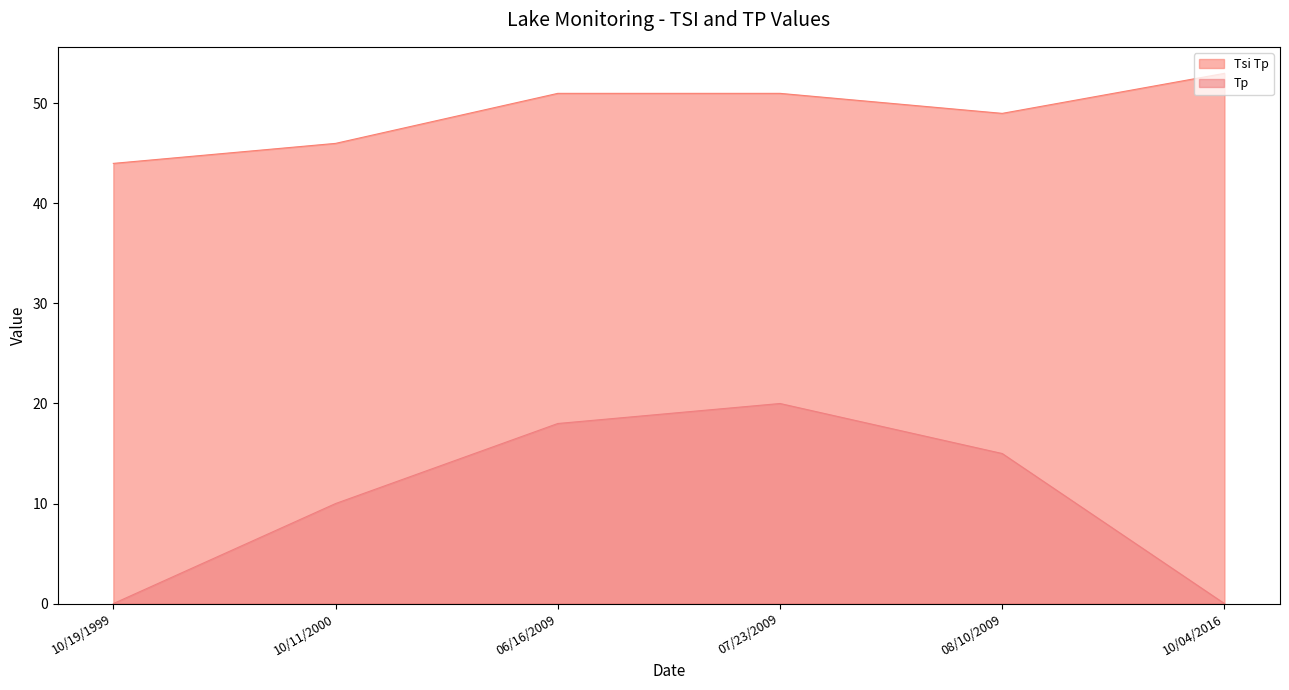

Which series has the widest spread of values?

Tp